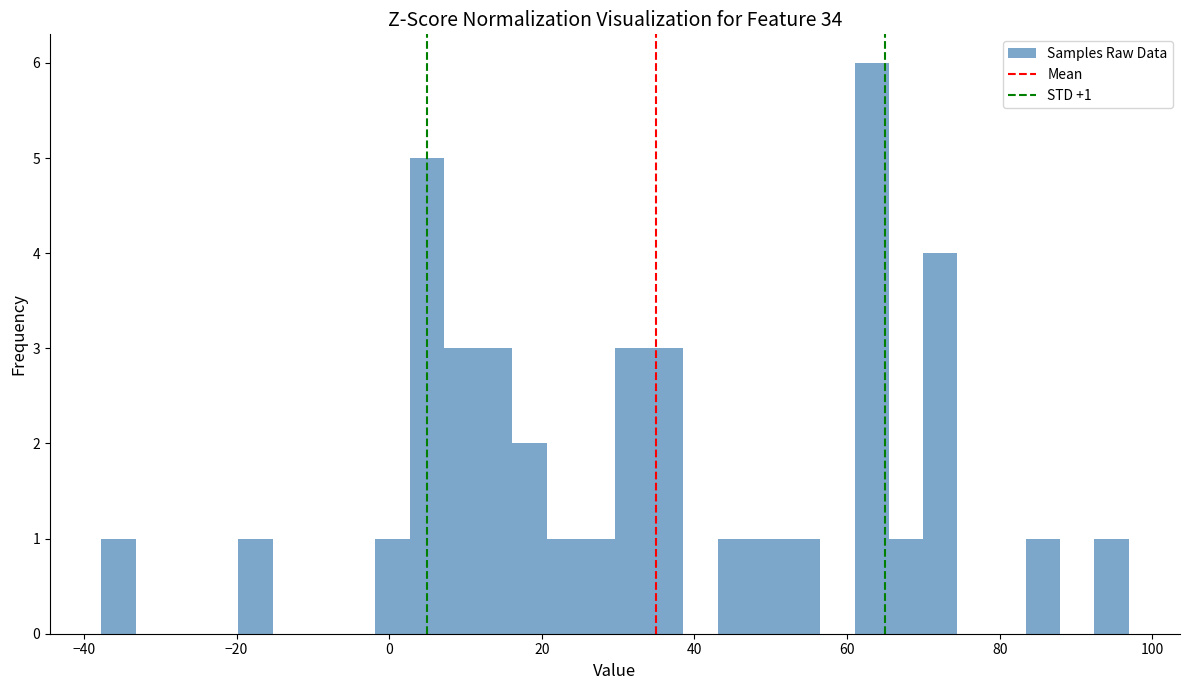

Around what value on the x-axis is the tallest bar? Give the approximate position of its centre, as read against the axis.

64